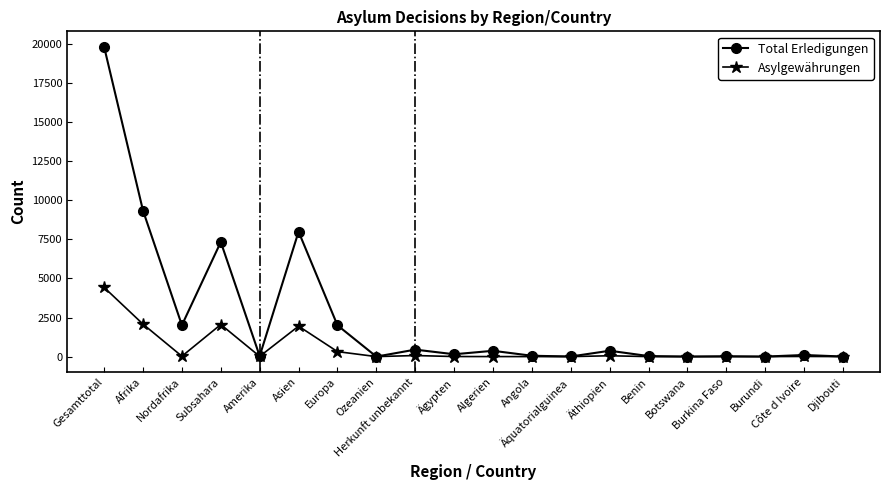

What is the greatest value displayed?

19830